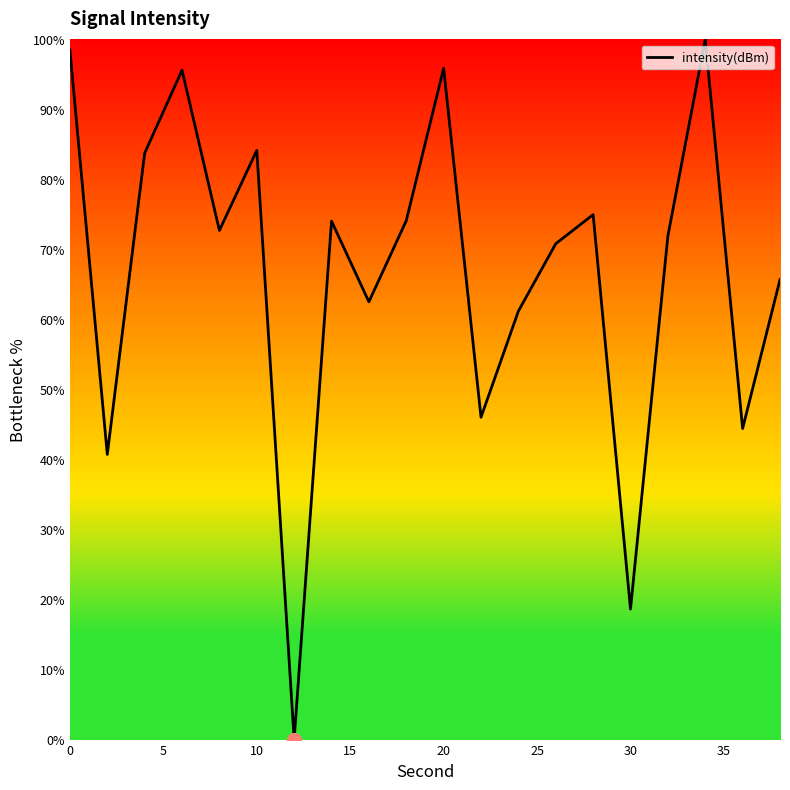

What is the maximum value shown in the chart?

100.0